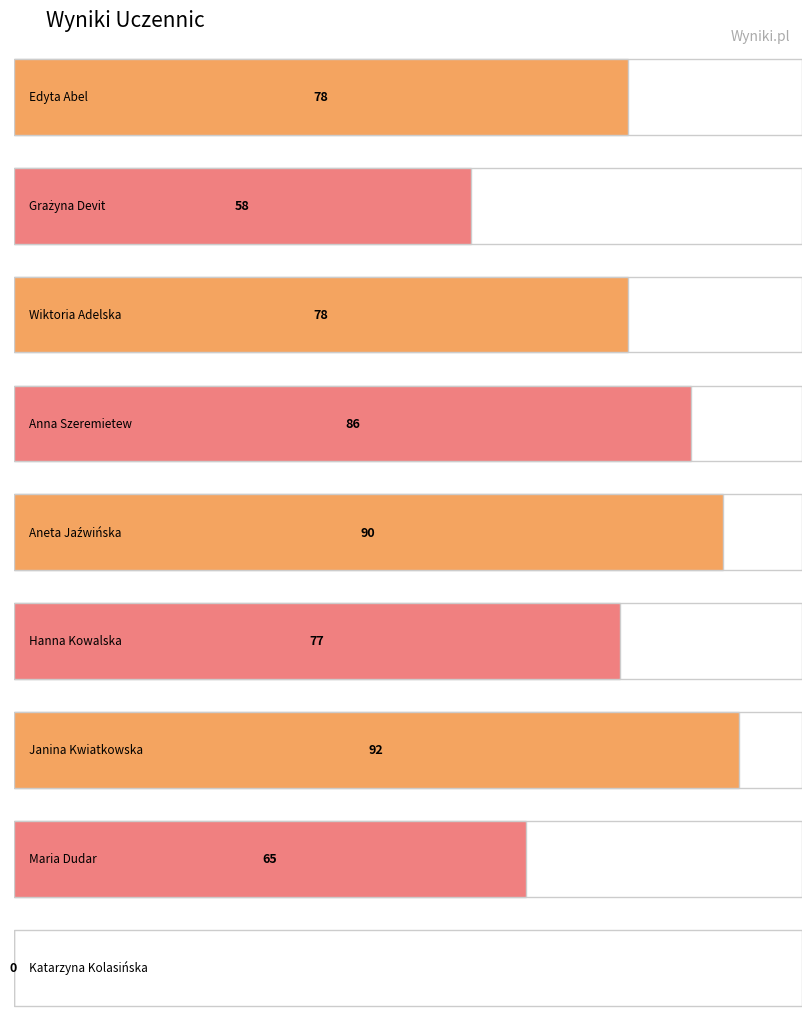

The chart shows a value of 0 at Katarzyna Kolasińska. True or false?

True